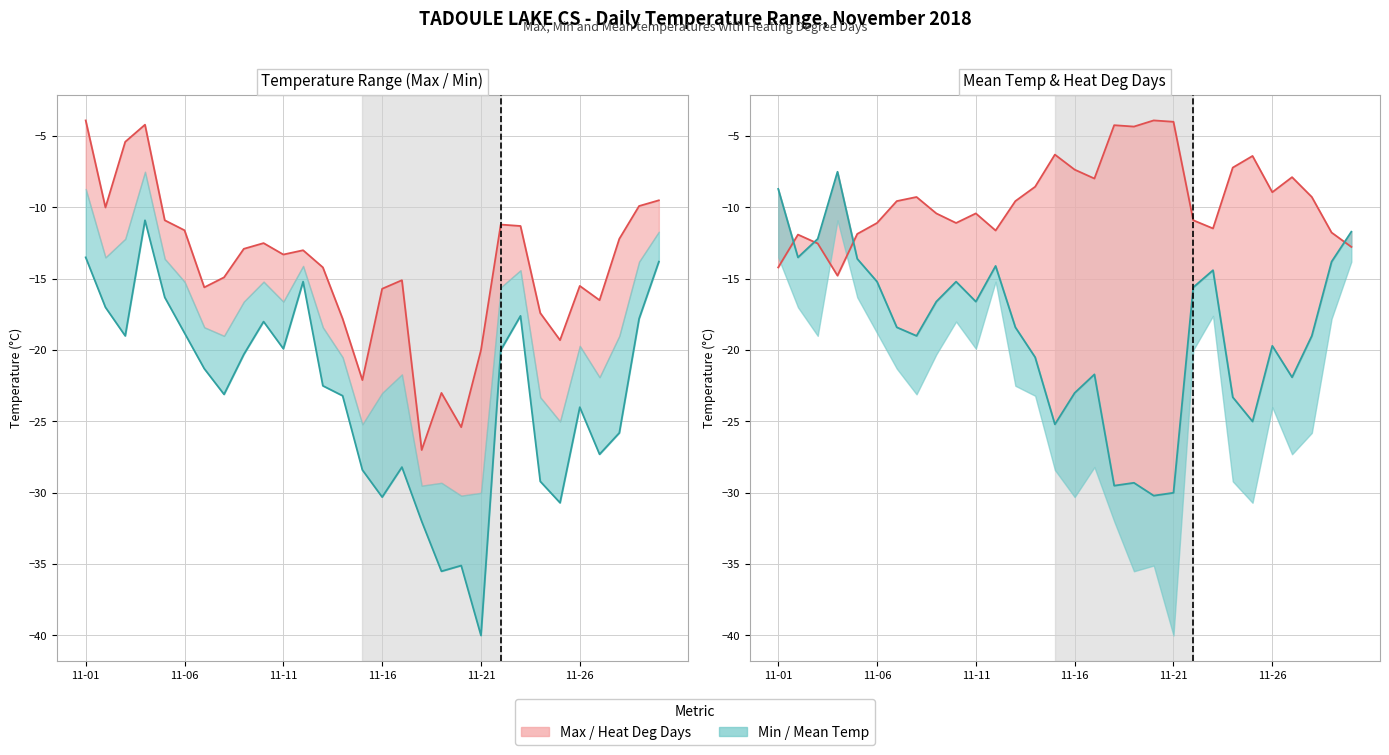

At how many categories does at least one series exceed -16?

30